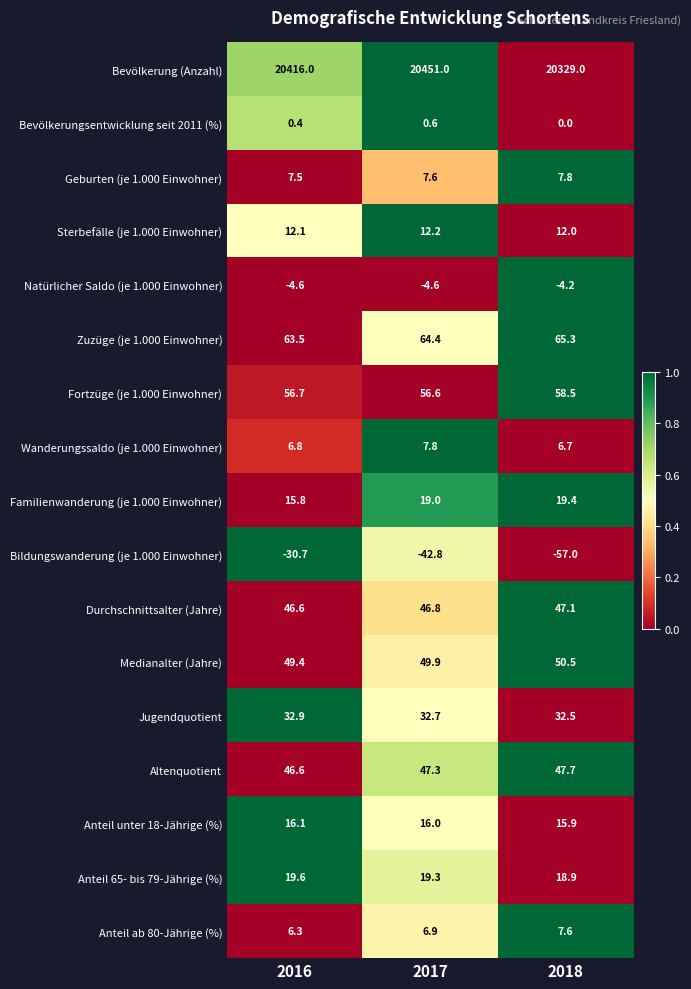

At which category is the sum across all series the highest?

2017